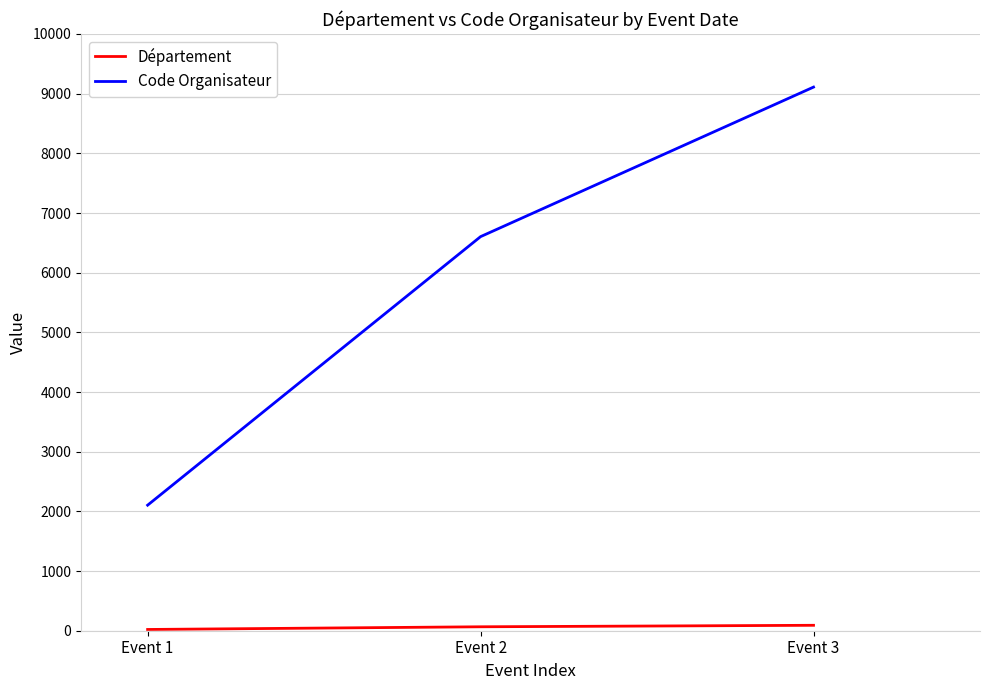

At which label is Code Organisateur closest to 5607?

Event 2